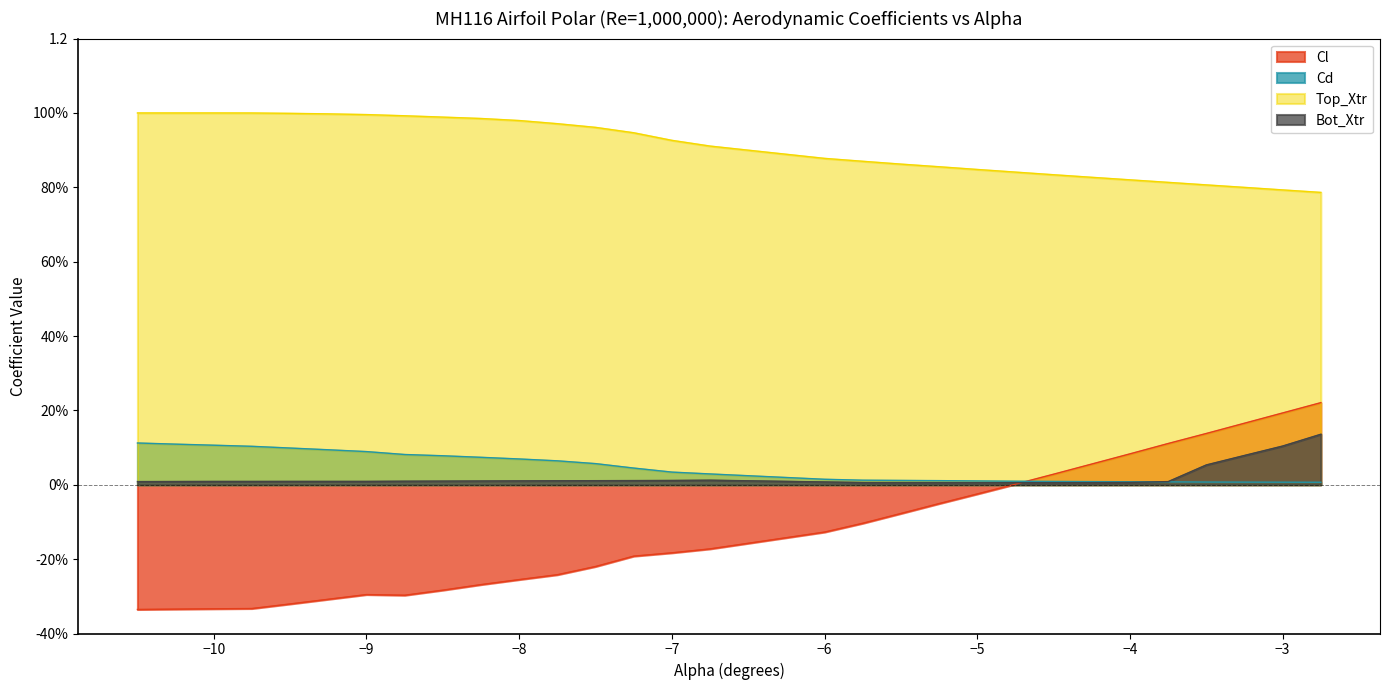

What is the value of the Top_Xtr point at the 7th from the left?

1.0